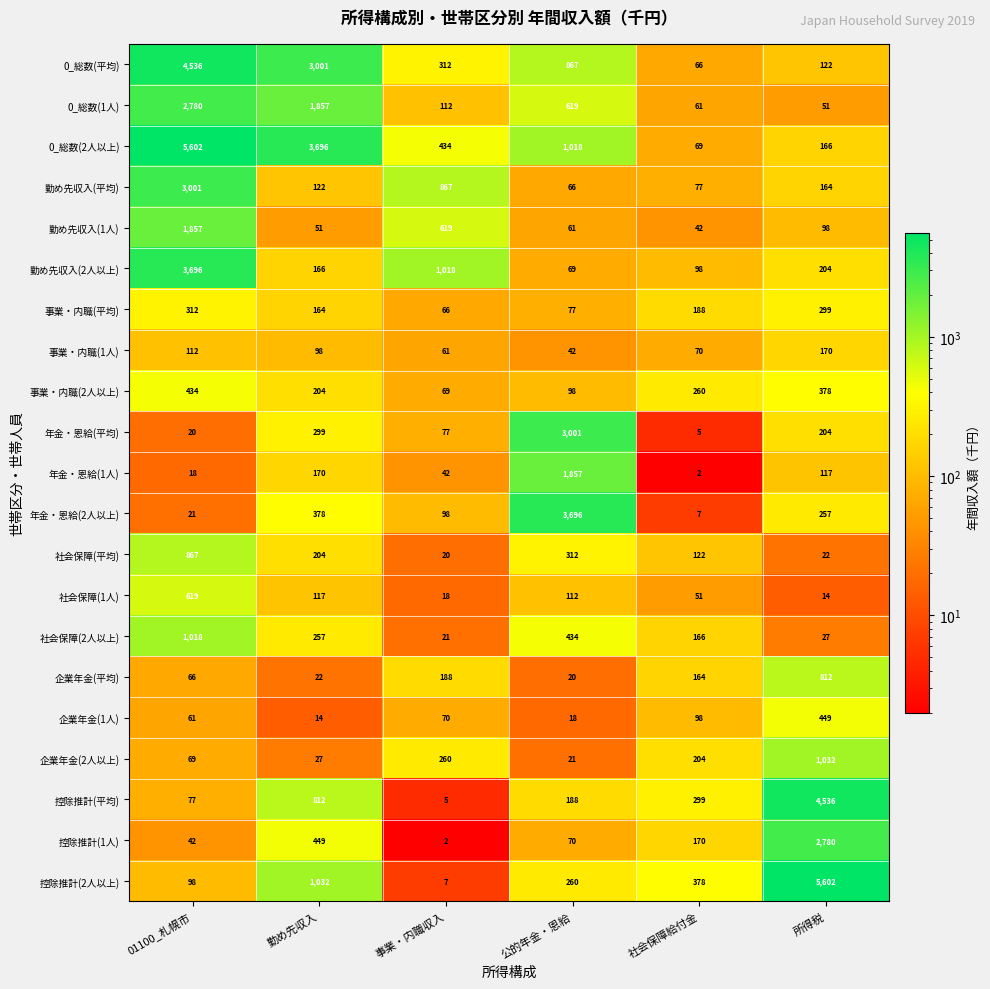

Which series has the widest spread of values?

控除推計(2人以上)